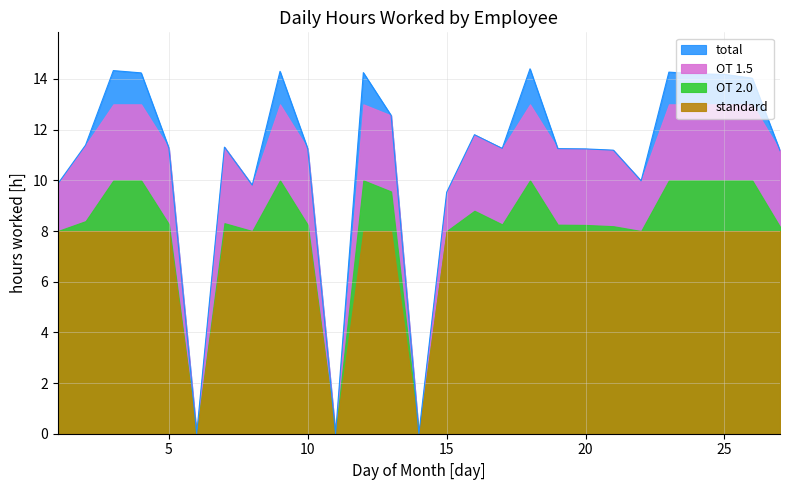

Where is the first local maximum?

3